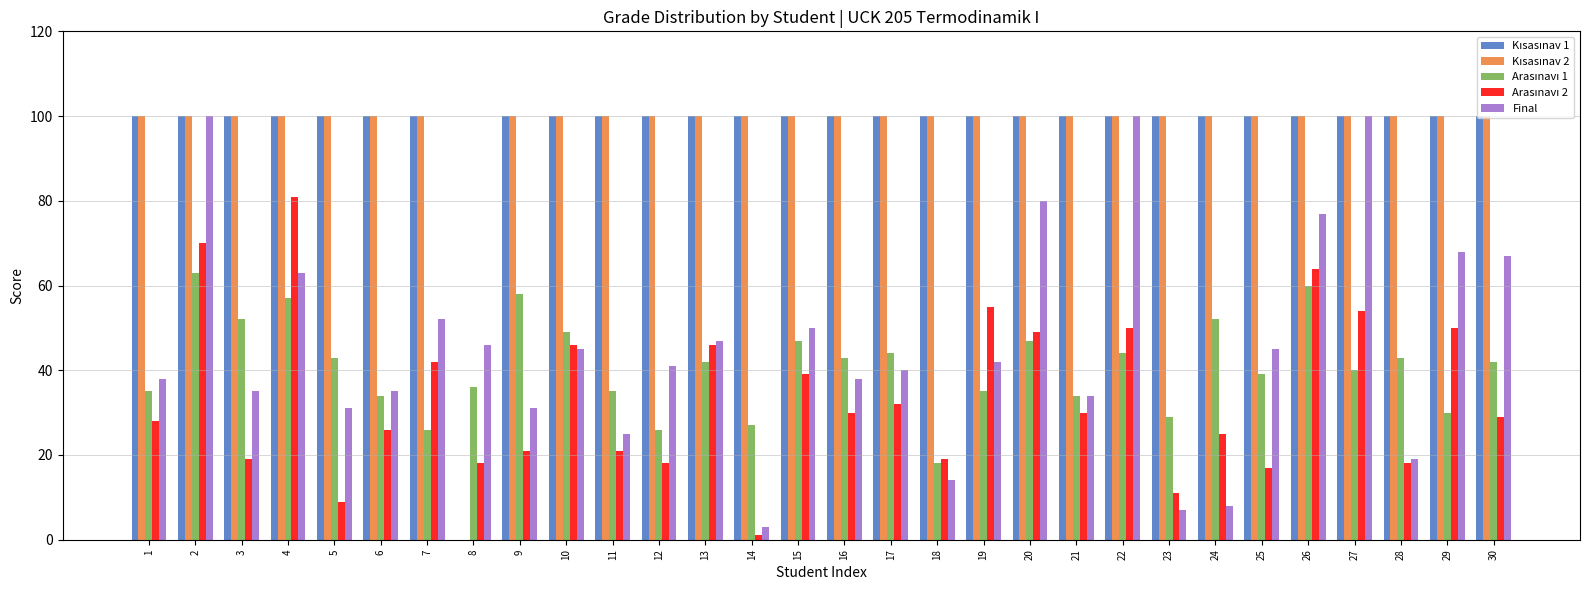

Which series has the largest total across all categories?

Kısasınav 1